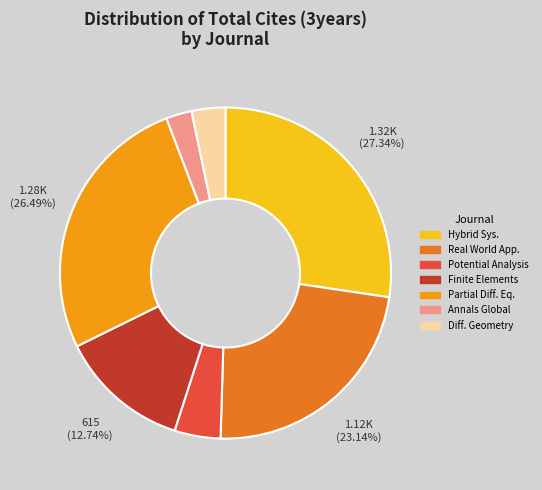

Is there any slice that represents more than half of the pie?

No